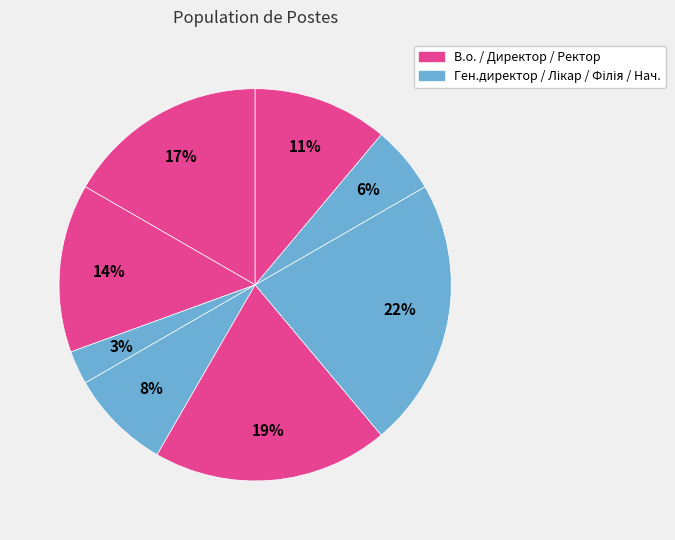

Is there any slice that represents more than half of the pie?

No